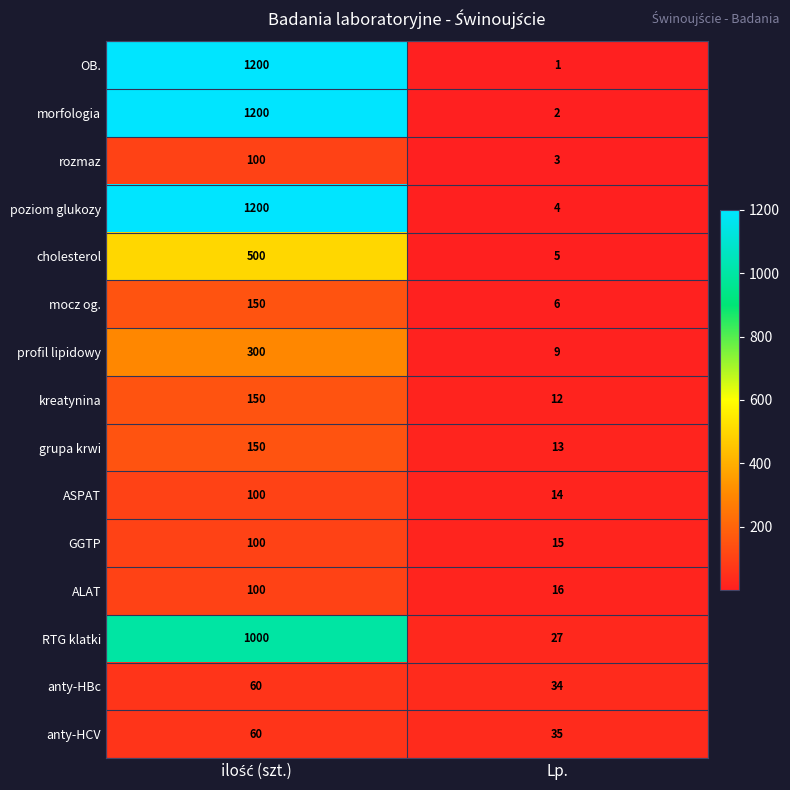

Reading left to right, what are all the values shown in this chart?

OB.: 1200	1
morfologia: 1200	2
rozmaz: 100	3
poziom glukozy: 1200	4
cholesterol: 500	5
mocz og.: 150	6
profil lipidowy: 300	9
kreatynina: 150	12
grupa krwi: 150	13
ASPAT: 100	14
GGTP: 100	15
ALAT: 100	16
RTG klatki: 1000	27
anty-HBc: 60	34
anty-HCV: 60	35